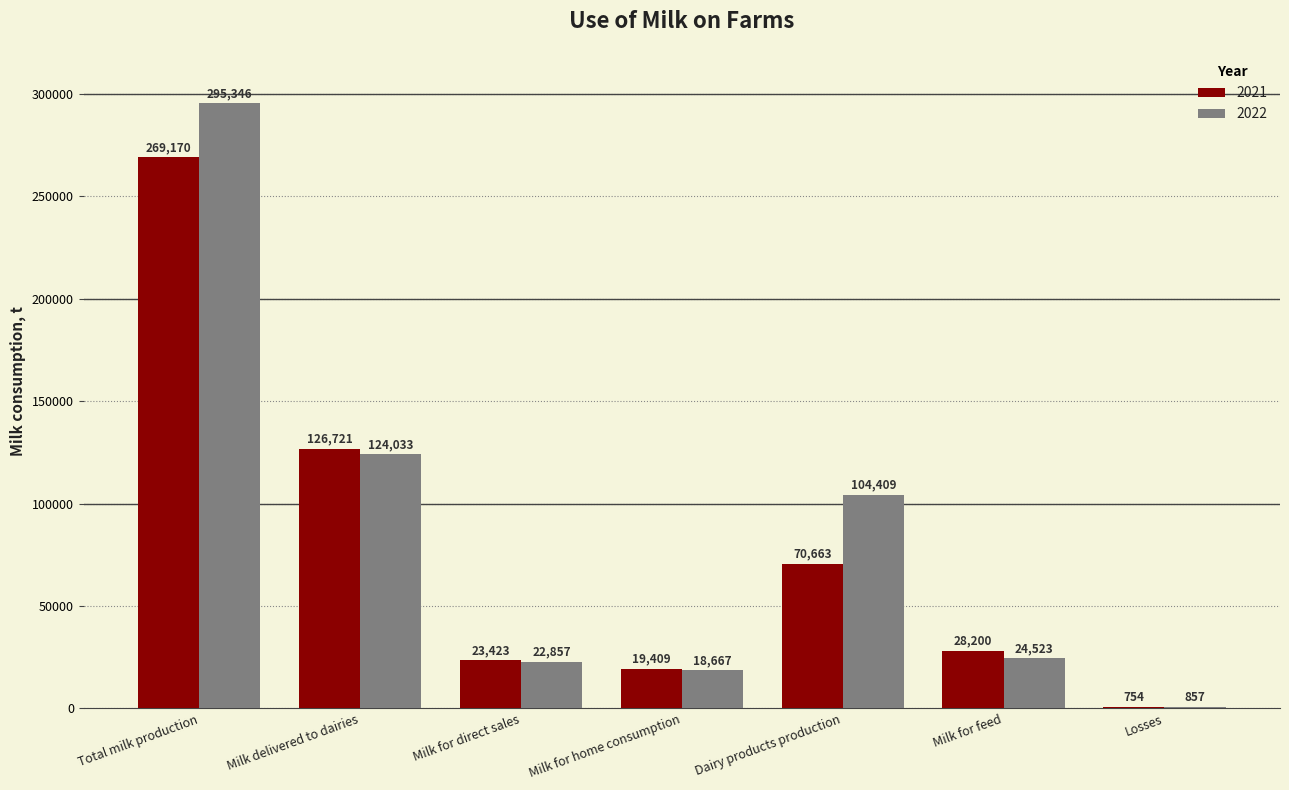

Is it true that 2022 equals 40908 at Milk for feed?

False